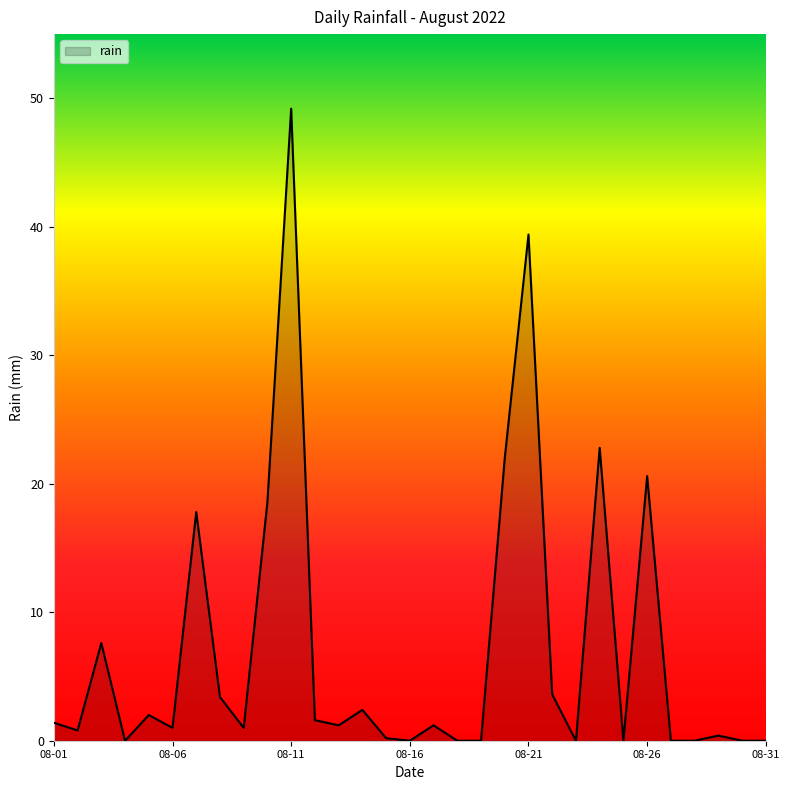

What is the difference between the maximum and minimum values?

49.2